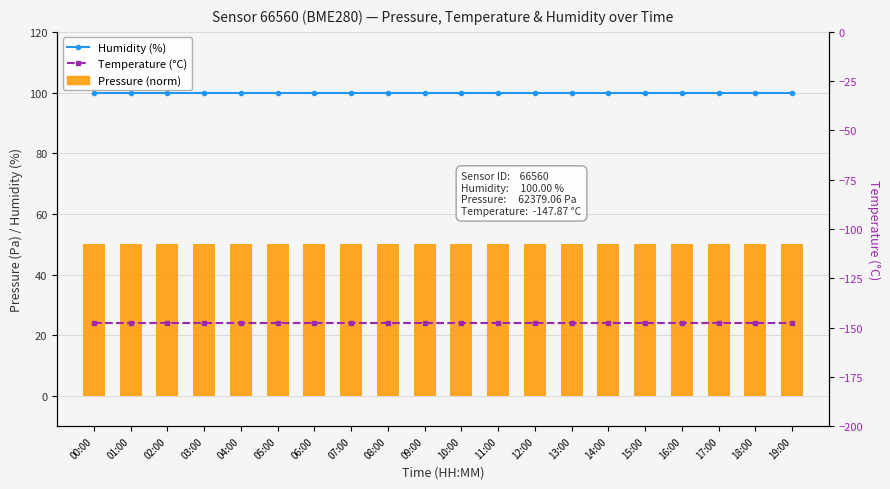

Reading right to left, what are all the values shown in this chart?

Humidity (%): 19:00=100.0	18:00=100.0	17:00=100.0	16:00=100.0	15:00=100.0	14:00=100.0	13:00=100.0	12:00=100.0	11:00=100.0	10:00=100.0	09:00=100.0	08:00=100.0	07:00=100.0	06:00=100.0	05:00=100.0	04:00=100.0	03:00=100.0	02:00=100.0	01:00=100.0	00:00=100.0
Pressure (norm 0–100): 19:00=50.0	18:00=50.0	17:00=50.0	16:00=50.0	15:00=50.0	14:00=50.0	13:00=50.0	12:00=50.0	11:00=50.0	10:00=50.0	09:00=50.0	08:00=50.0	07:00=50.0	06:00=50.0	05:00=50.0	04:00=50.0	03:00=50.0	02:00=50.0	01:00=50.0	00:00=50.0
Temperature (°C): 19:00=-147.9	18:00=-147.9	17:00=-147.9	16:00=-147.9	15:00=-147.9	14:00=-147.9	13:00=-147.9	12:00=-147.9	11:00=-147.9	10:00=-147.9	09:00=-147.9	08:00=-147.9	07:00=-147.9	06:00=-147.9	05:00=-147.9	04:00=-147.9	03:00=-147.9	02:00=-147.9	01:00=-147.9	00:00=-147.9